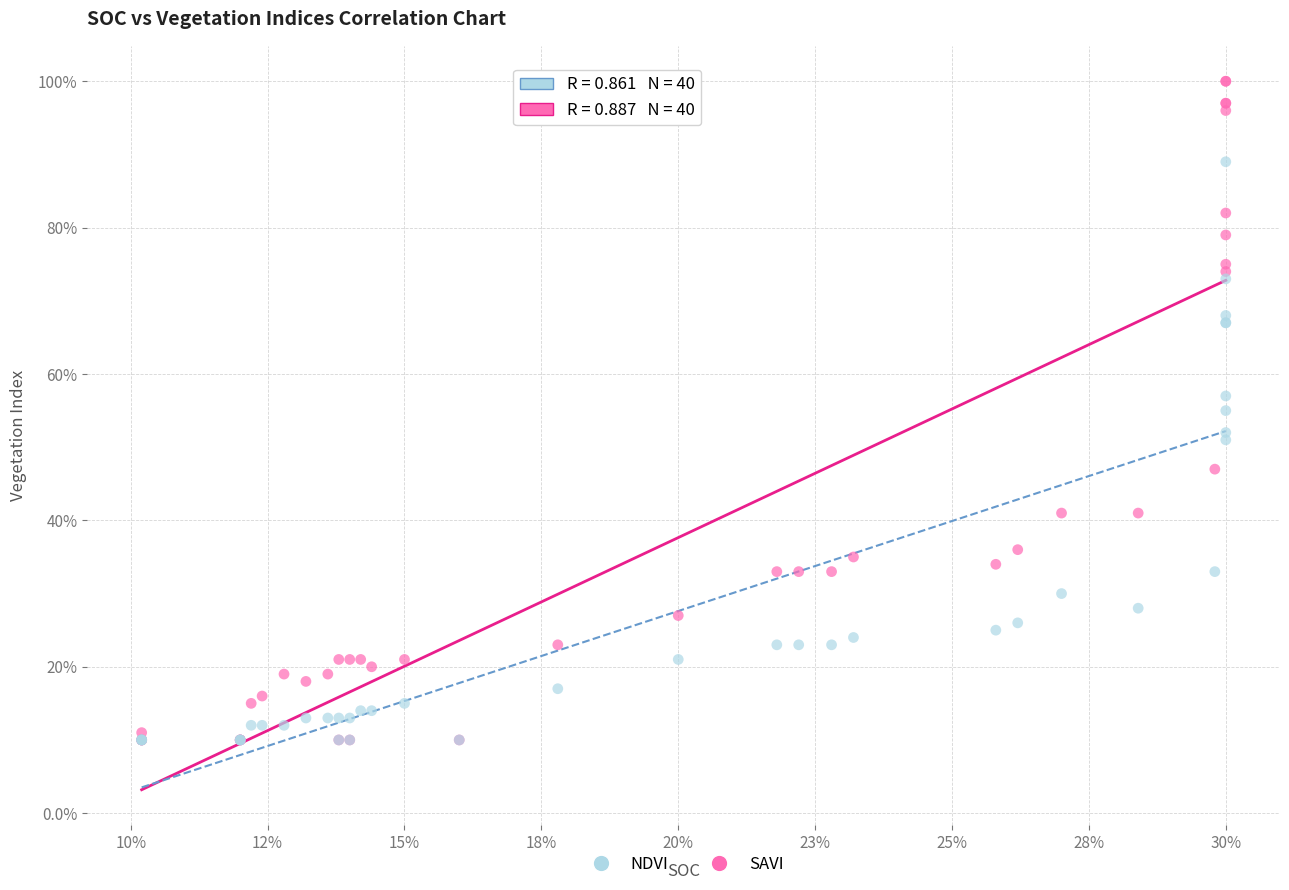

What are all the series names shown in the legend?

NDVI, SAVI